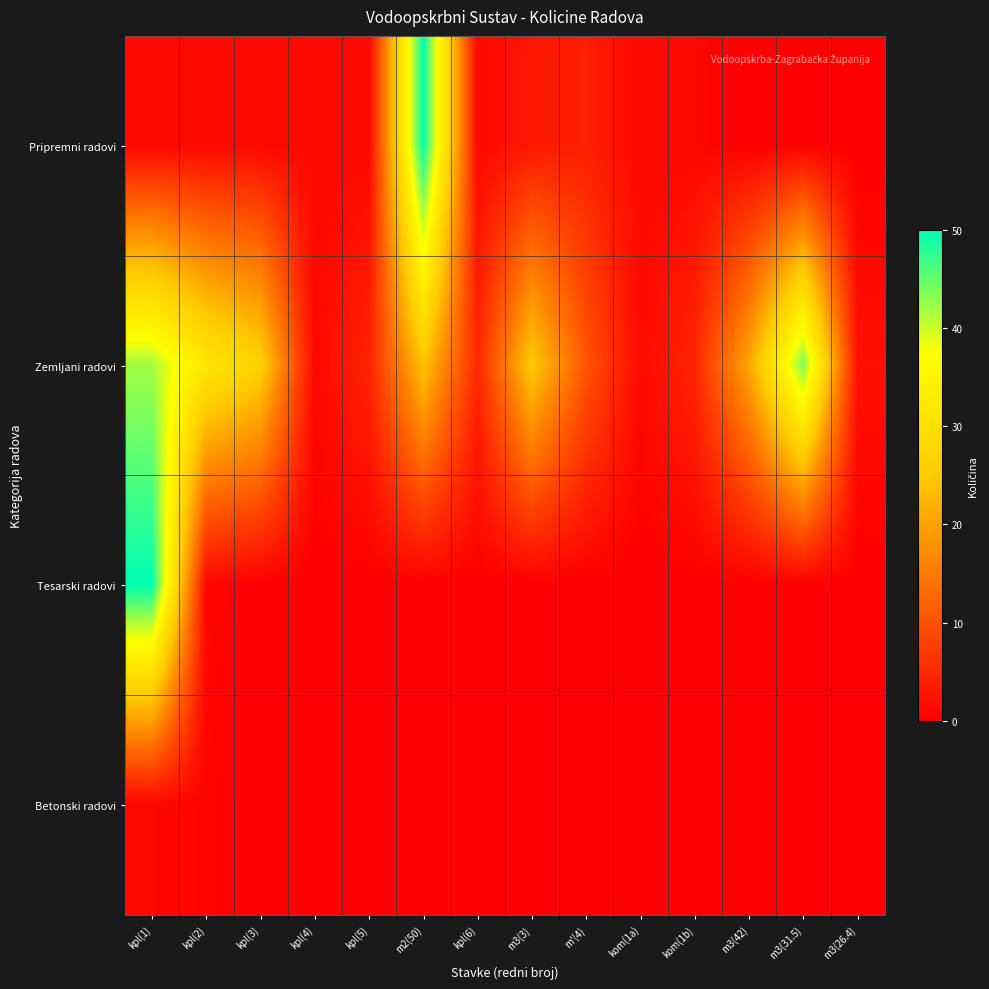

Which series changed the most between kpl(1) and m3(31.5)?

Tesarski radovi